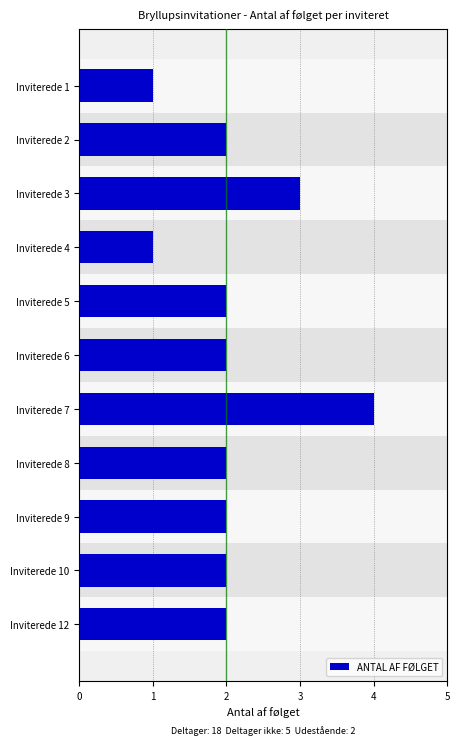

What is the sum of the values at Inviterede 9 and Inviterede 10?

4